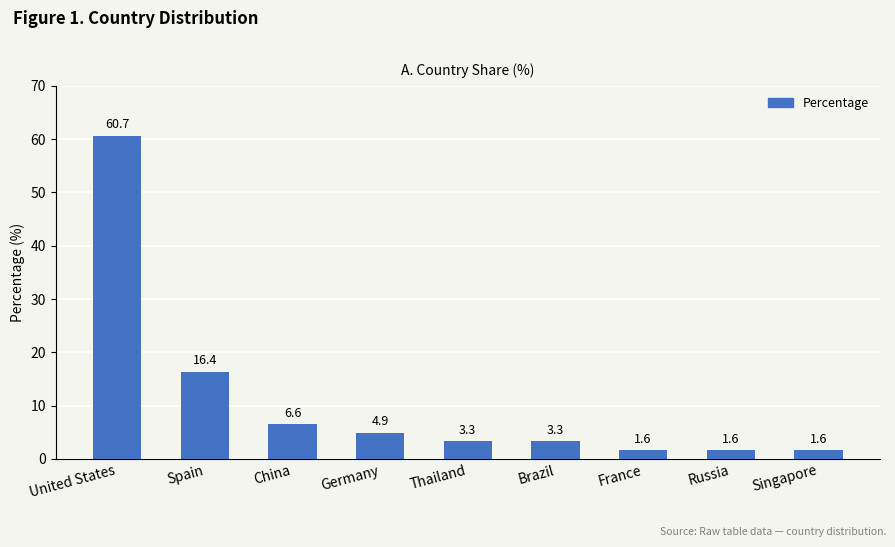

Which has a higher value, Brazil or Singapore?

Brazil